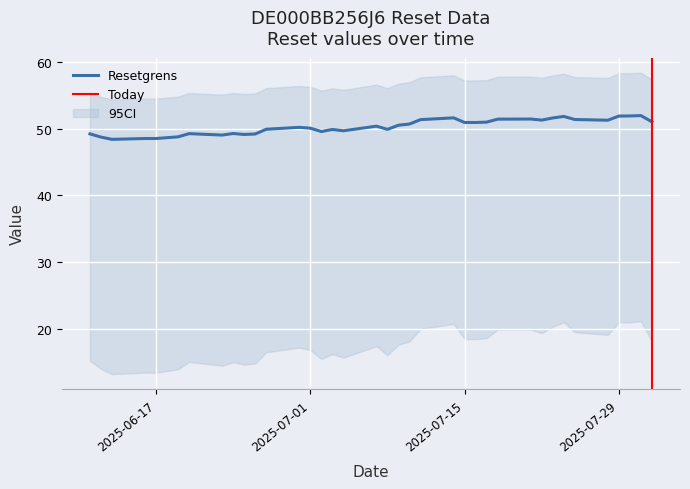

The Resetgrens series shows 49.2 at 2025-06-20. True or false?

True